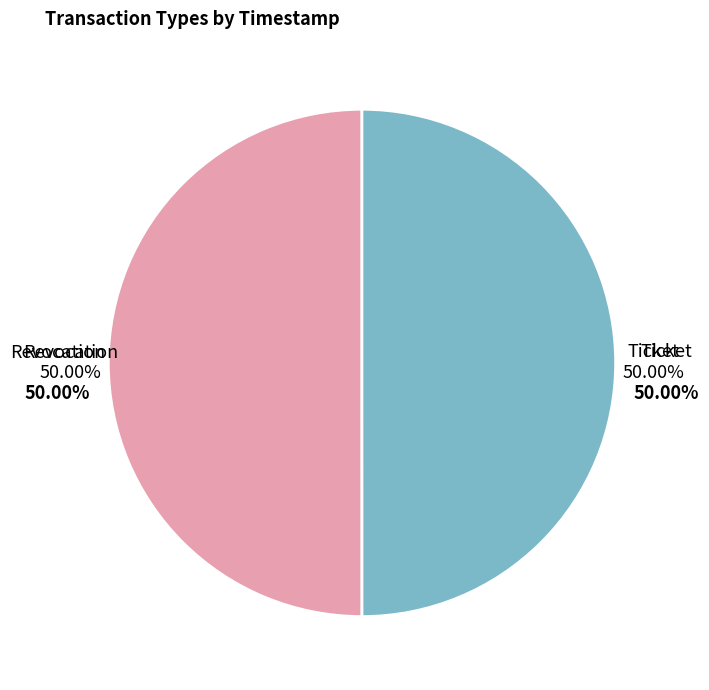

Combined, what portion of the pie is Revocation and Ticket?

100.0%